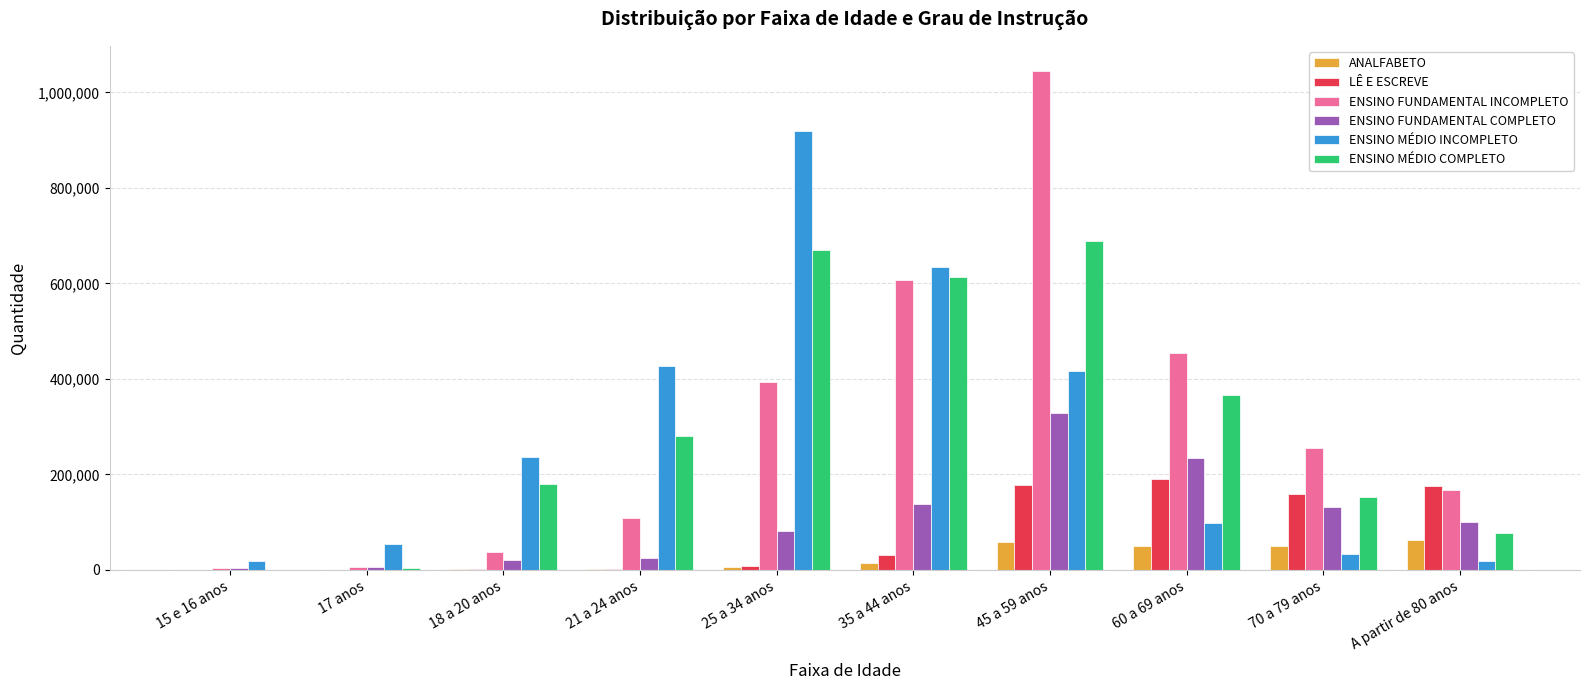

At which category is the sum across all series the highest?

45 a 59 anos